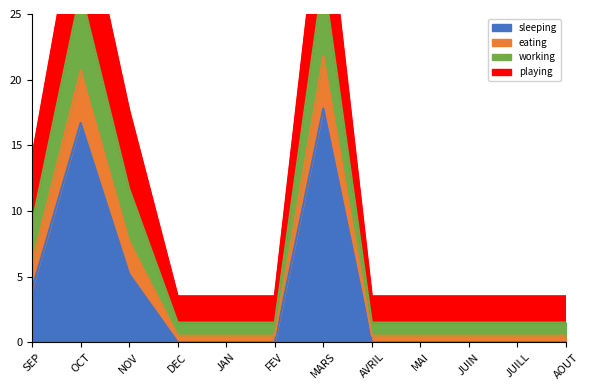

True or false: sleeping and eating cross at least once.

False